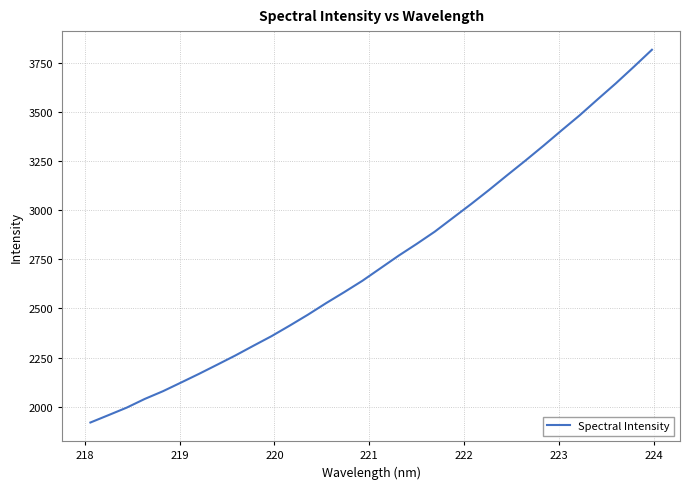

What is the maximum value shown in the chart?

3816.5